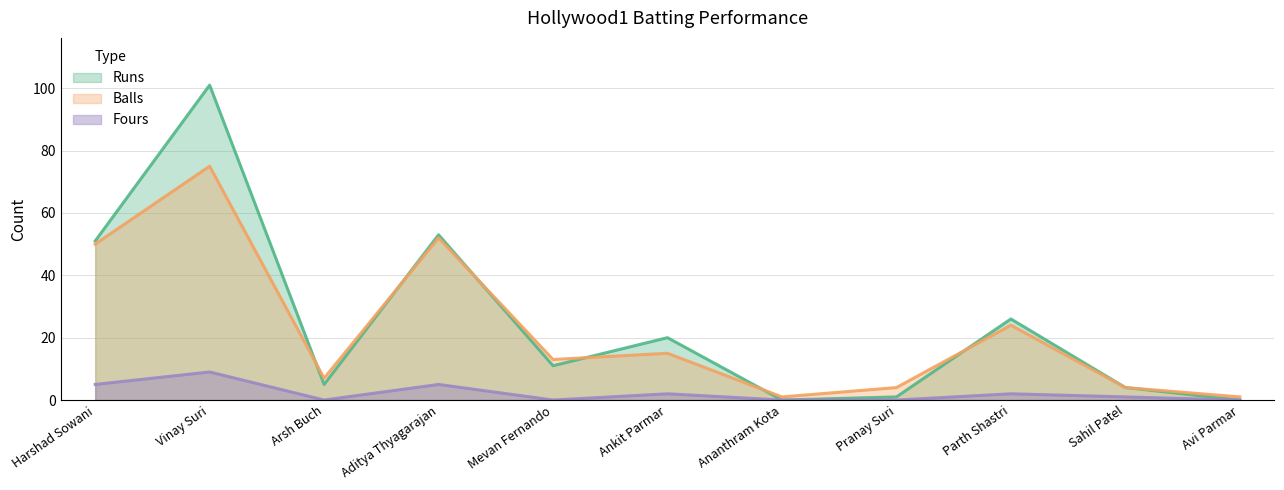

Reading left to right, transcribe all the data shown in this chart.

Runs: Harshad Sowani=51	Vinay Suri=101	Arsh Buch=5	Aditya Thyagarajan=53	Mevan Fernando=11	Ankit Parmar=20	Ananthram Kota=0	Pranay Suri=1	Parth Shastri=26	Sahil Patel=4	Avi Parmar=0
Balls: Harshad Sowani=50	Vinay Suri=75	Arsh Buch=7	Aditya Thyagarajan=52	Mevan Fernando=13	Ankit Parmar=15	Ananthram Kota=1	Pranay Suri=4	Parth Shastri=24	Sahil Patel=4	Avi Parmar=1
Fours: Harshad Sowani=5	Vinay Suri=9	Arsh Buch=0	Aditya Thyagarajan=5	Mevan Fernando=0	Ankit Parmar=2	Ananthram Kota=0	Pranay Suri=0	Parth Shastri=2	Sahil Patel=1	Avi Parmar=0